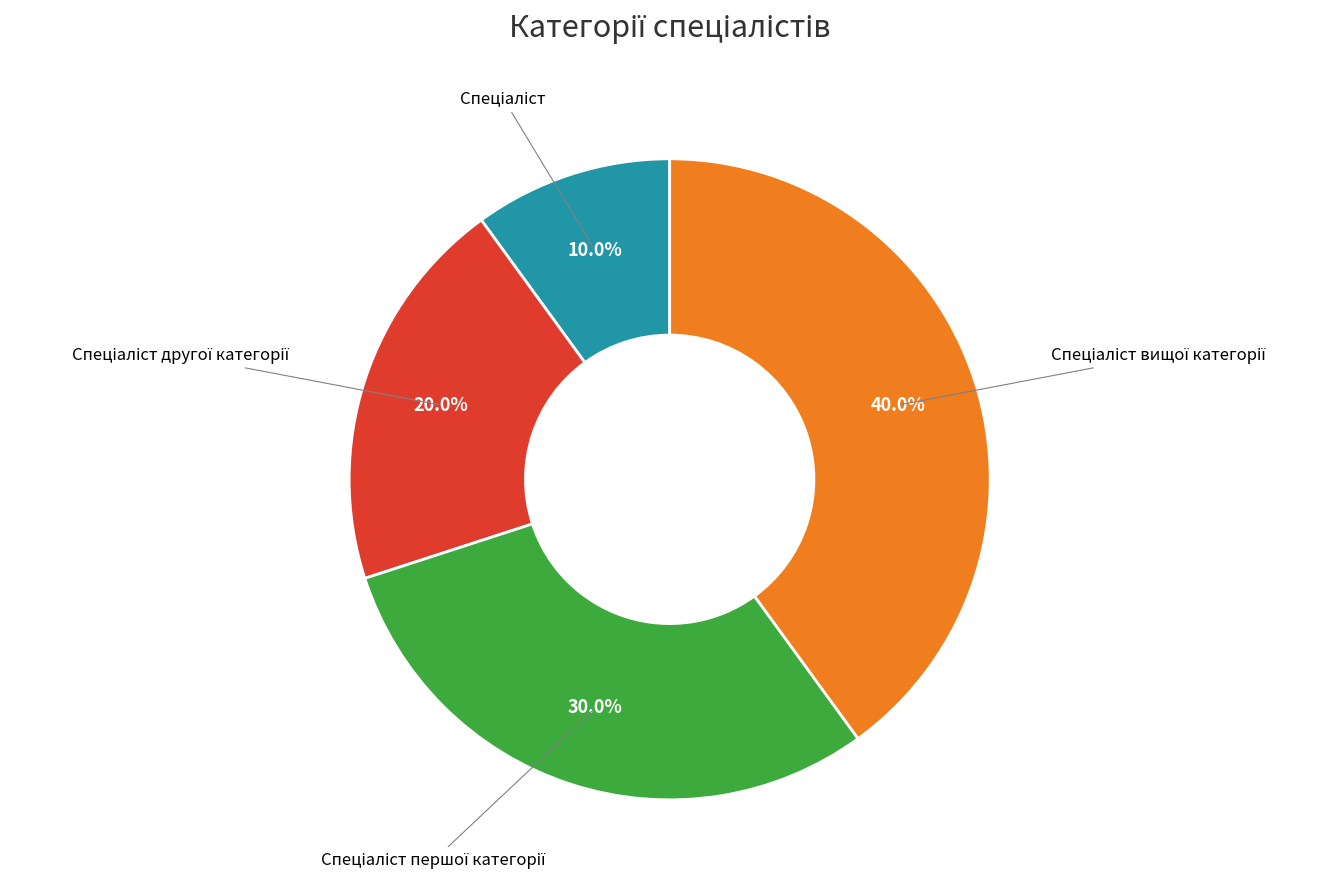

Does any single category account for the majority?

No